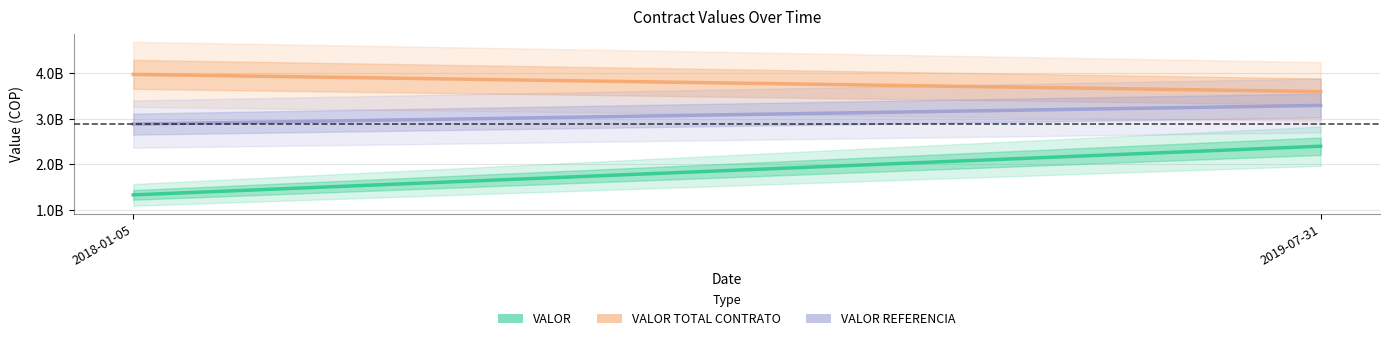

Reading left to right, extract all data points from this chart.

VALOR: 2018-01-05=1329000000	2019-07-31=2400000000
VALOR TOTAL CONTRATO: 2018-01-05=3980000000	2019-07-31=3601311142
VALOR REFERENCIA: 2018-01-05=2885760000	2019-07-31=3296850000